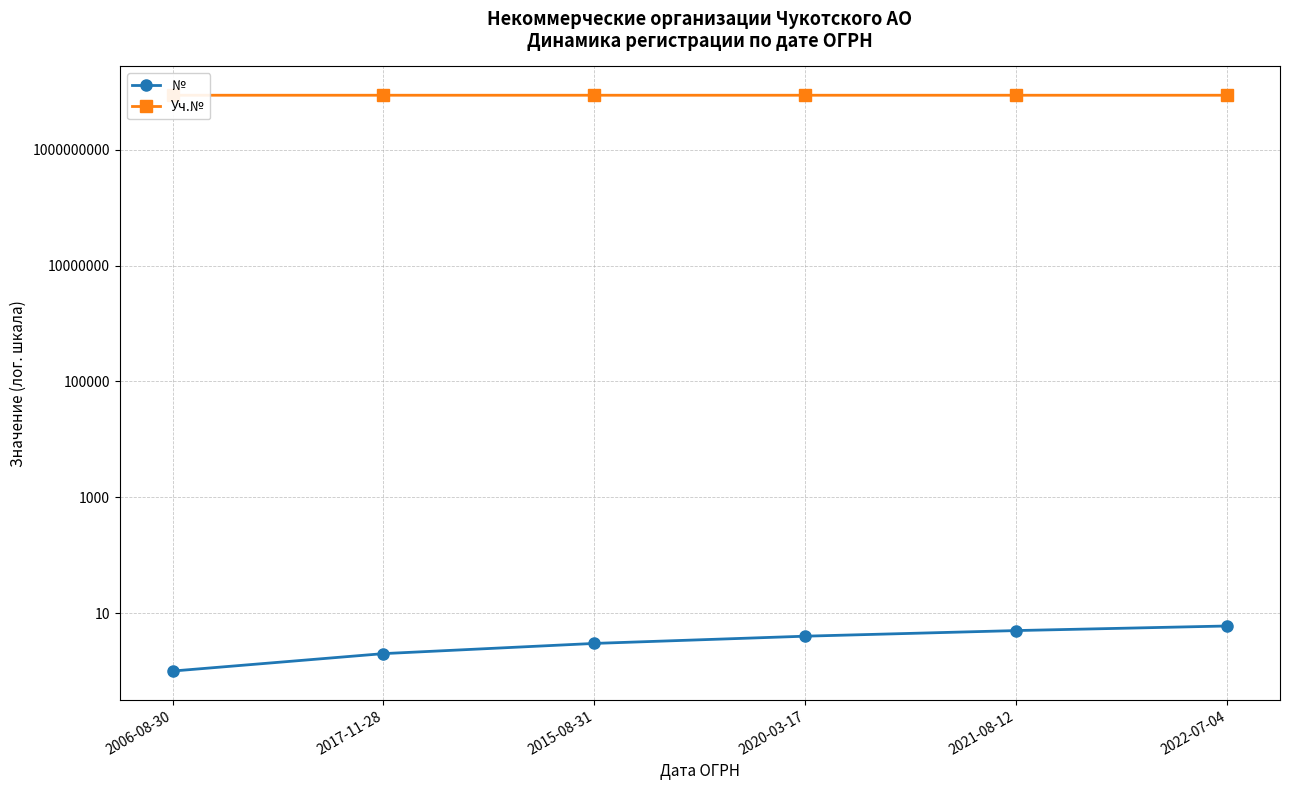

What are all the series names shown in the legend?

№, Уч.№